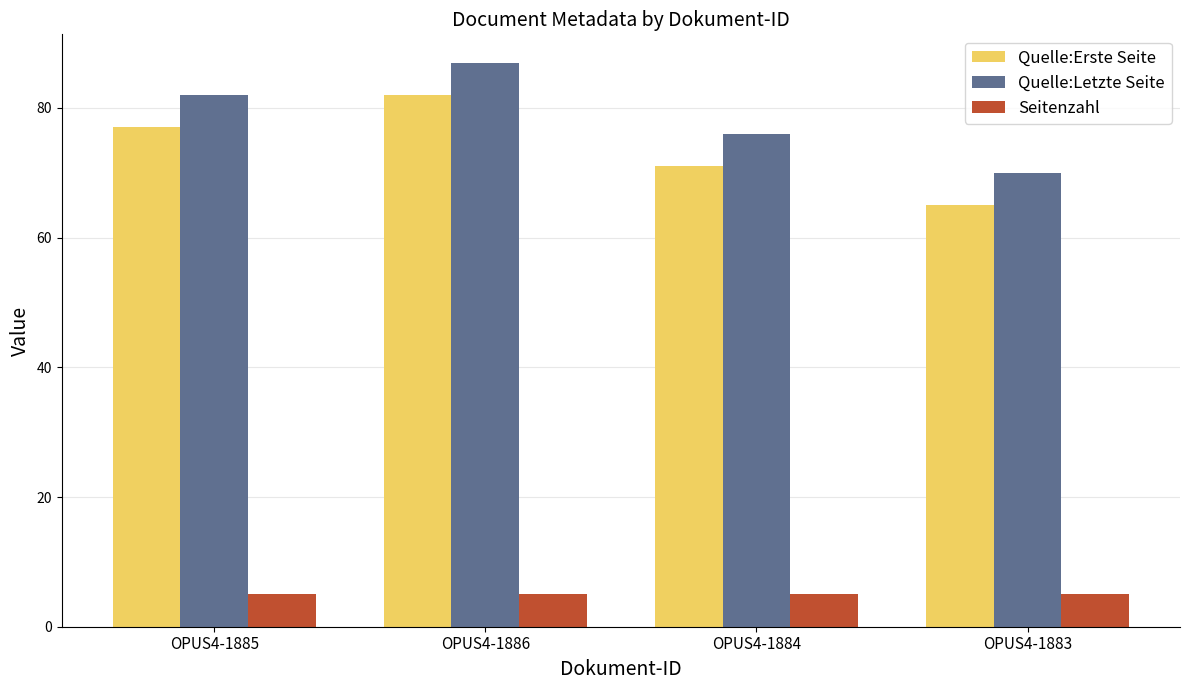

List the series in order of their peak value, highest first.

Quelle:Letzte Seite, Quelle:Erste Seite, Seitenzahl